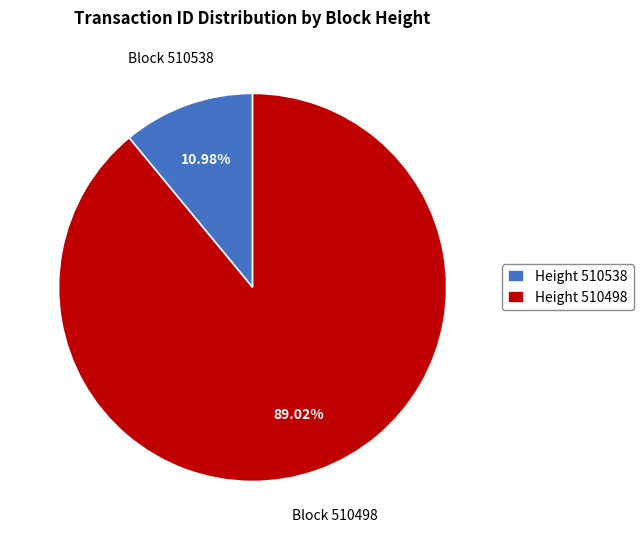

Rank the categories by value from highest to lowest.

Height 510498, Height 510538